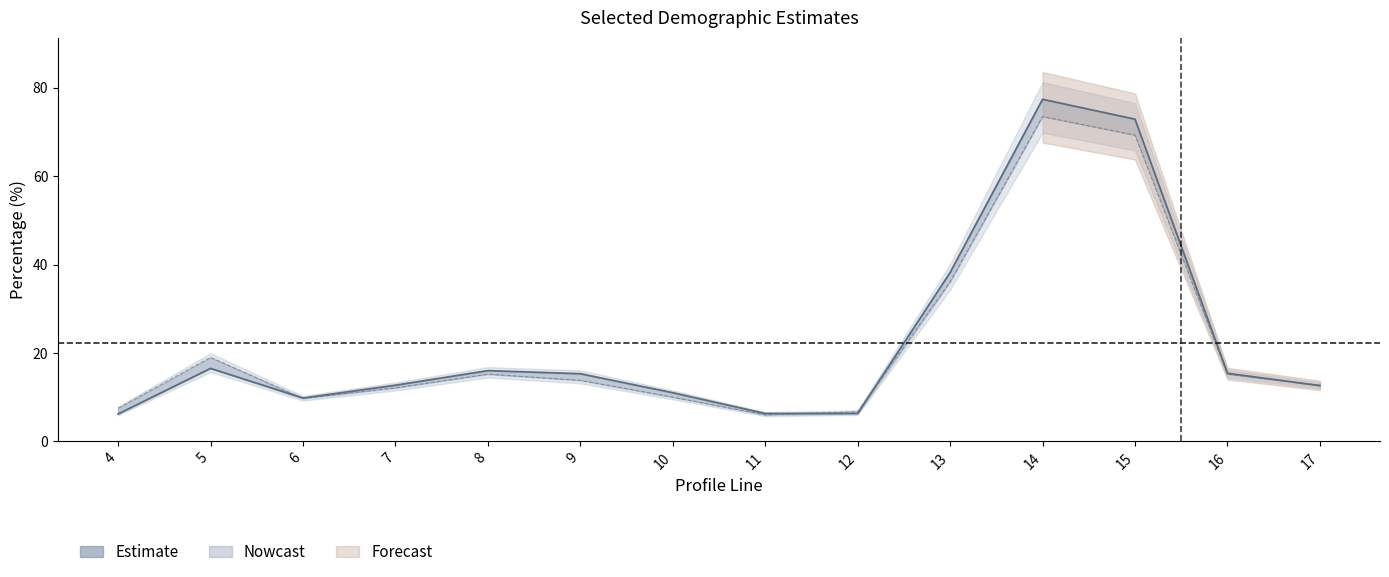

What value does the data have at 5?

16.5